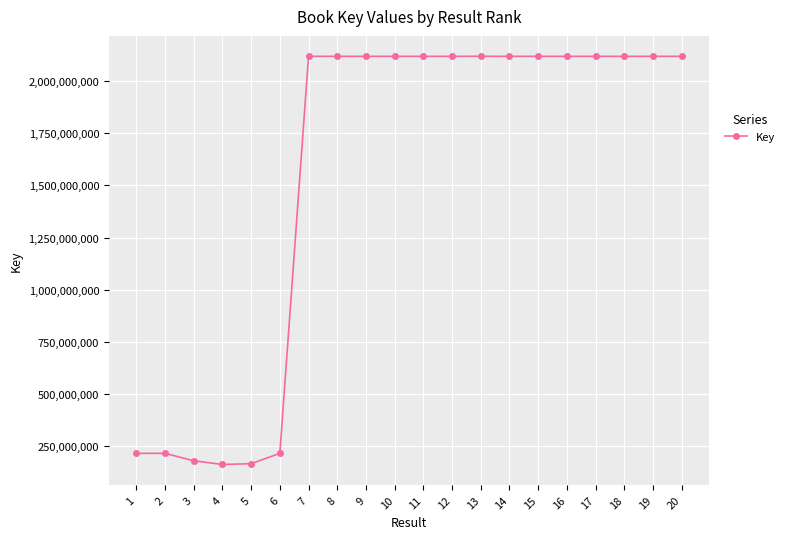

What is the maximum value shown in the chart?

2118115677